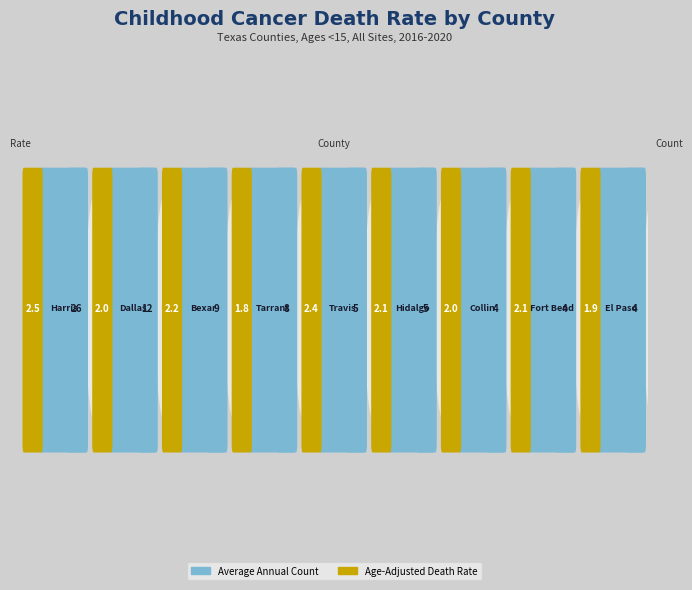

Which has a higher value, Hidalgo County or Harris County?

Harris County